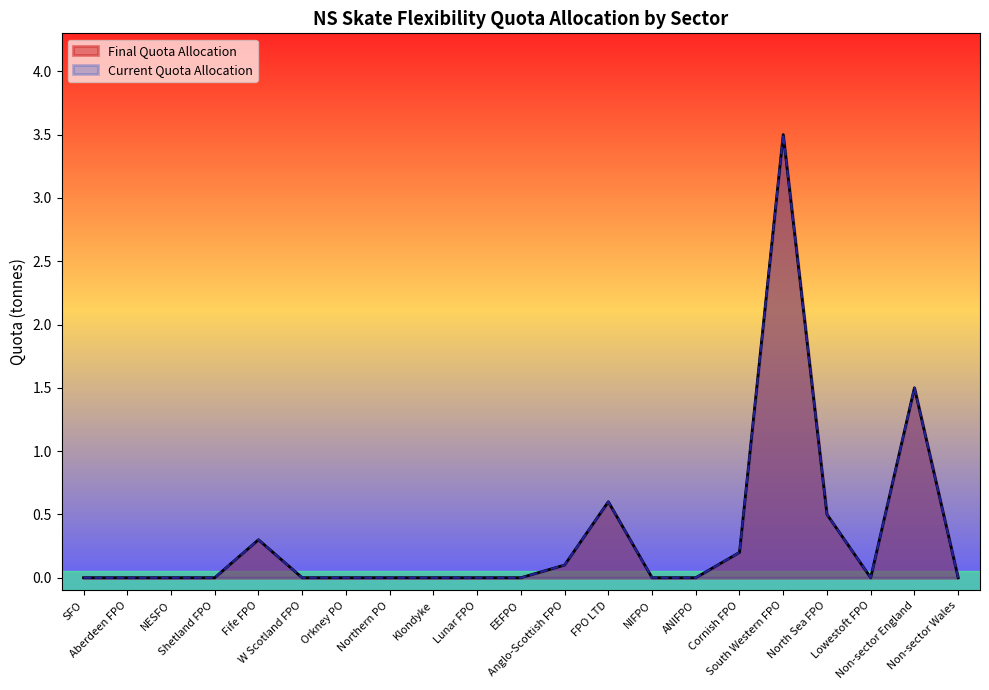

At Anglo-Scottish FPO, list the series in order from largest to smallest.

Final Quota Allocation, Current Quota Allocation